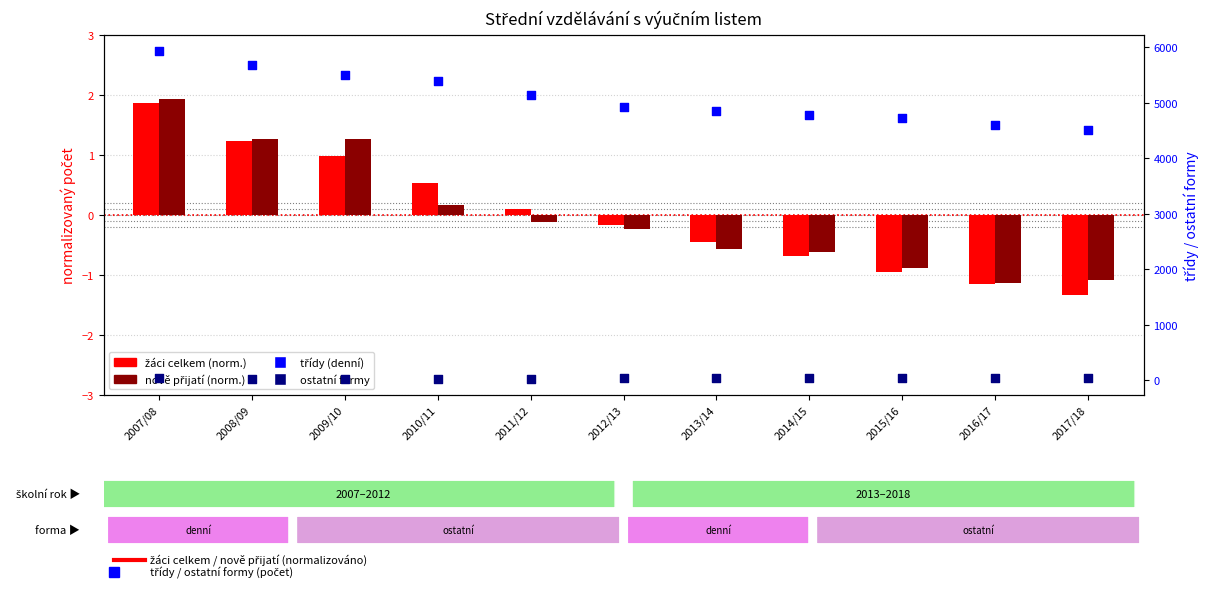

Which series has the largest total across all categories?

třídy (denní)